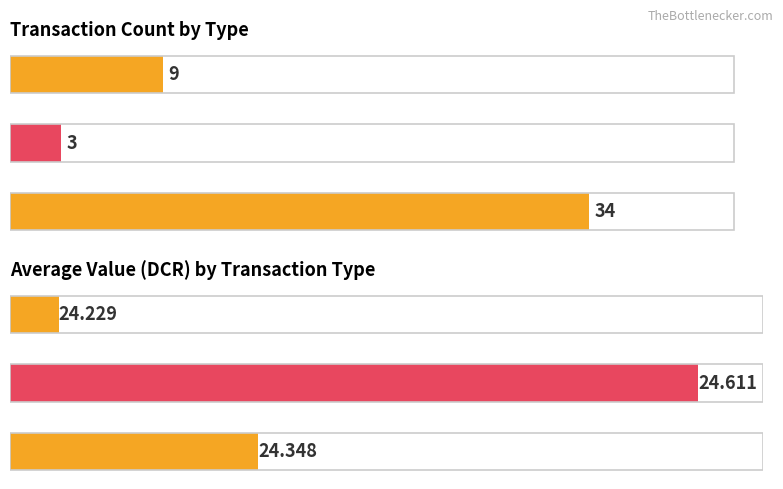

Which series changed the most between Vote and Ticket?

Count